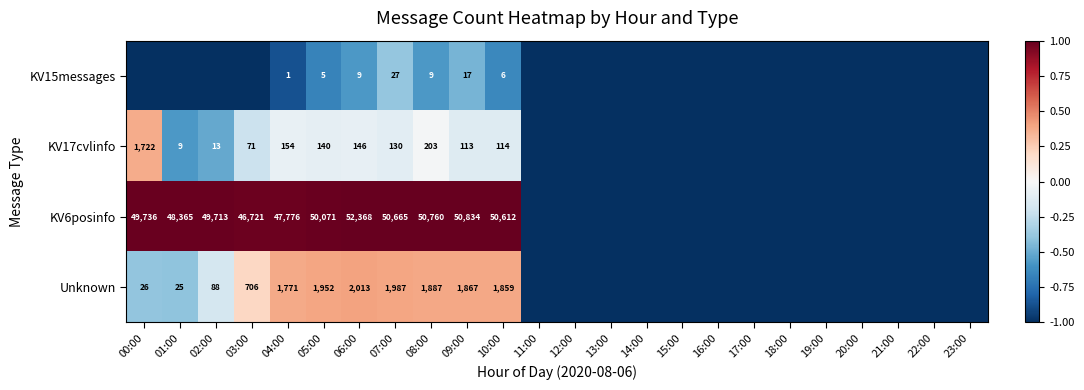

What is the sum of the KV17cvlinfo values at 07:00 and 01:00?

139